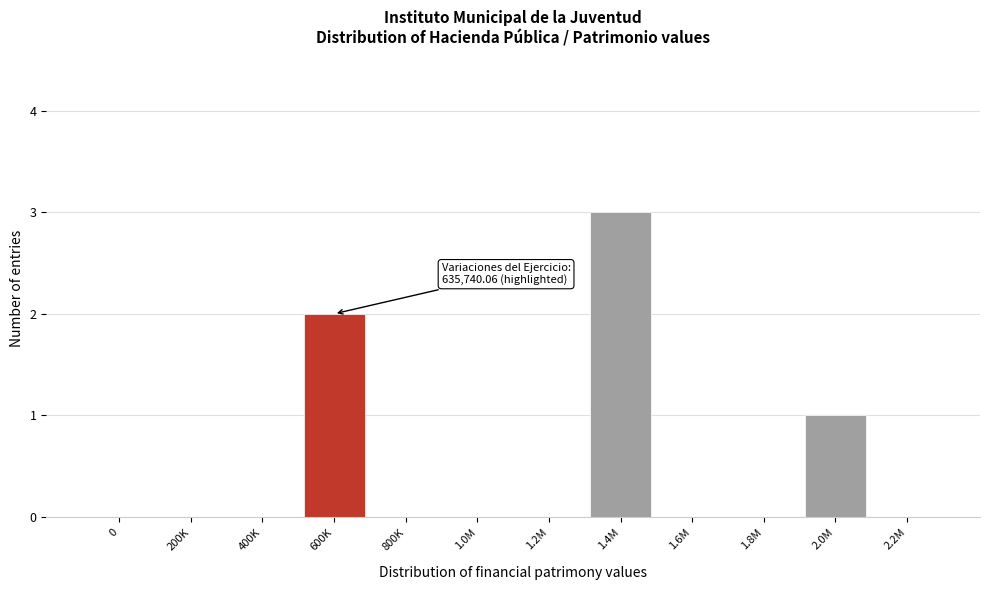

Reading left to right, transcribe all the data shown in this chart.

0=0	200K=0	400K=0	600K=2	800K=0	1.0M=0	1.2M=0	1.4M=3	1.6M=0	1.8M=0	2.0M=1	2.2M=0